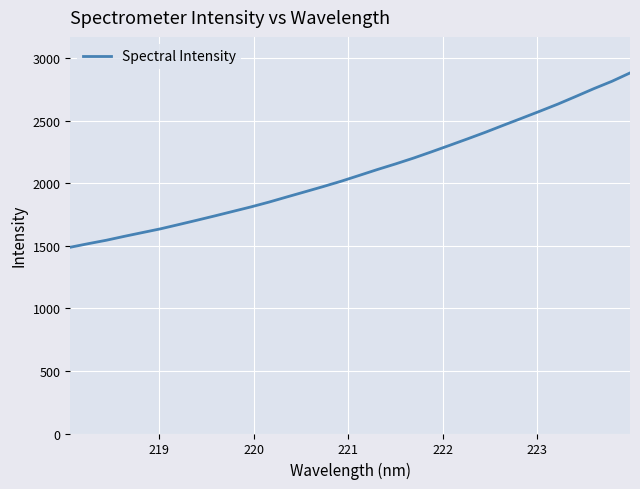

What is the smallest value displayed?

1488.7